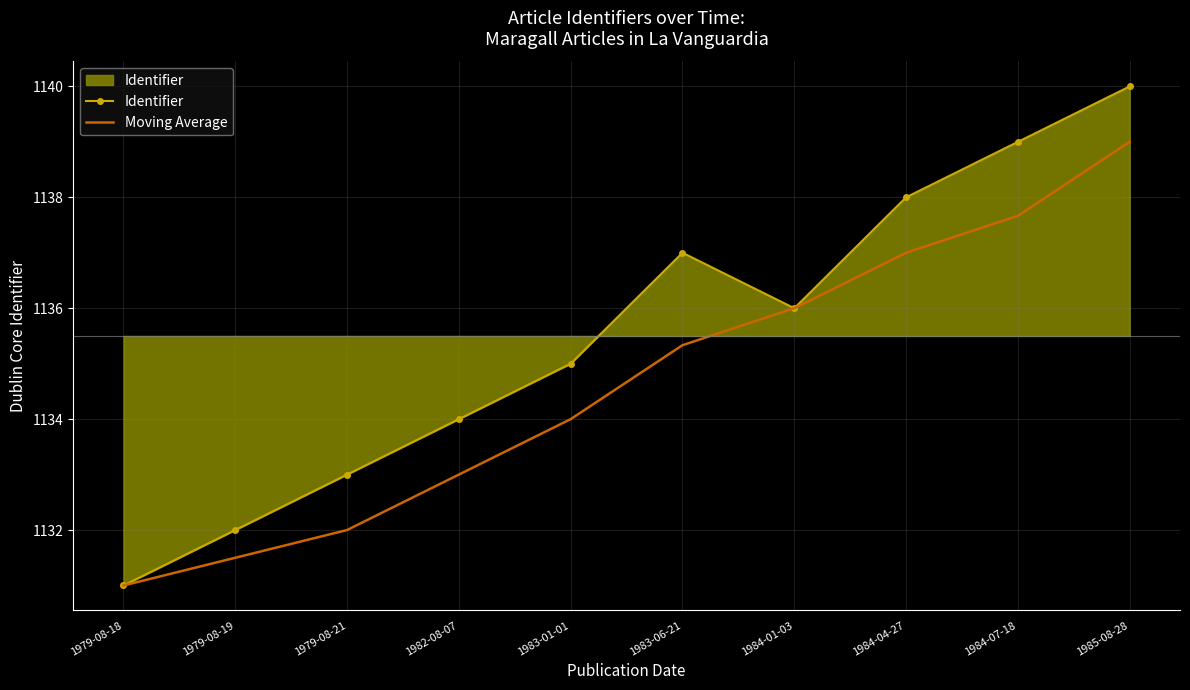

True or false: Identifier has a value of 584.9 at 1979-08-21.

False